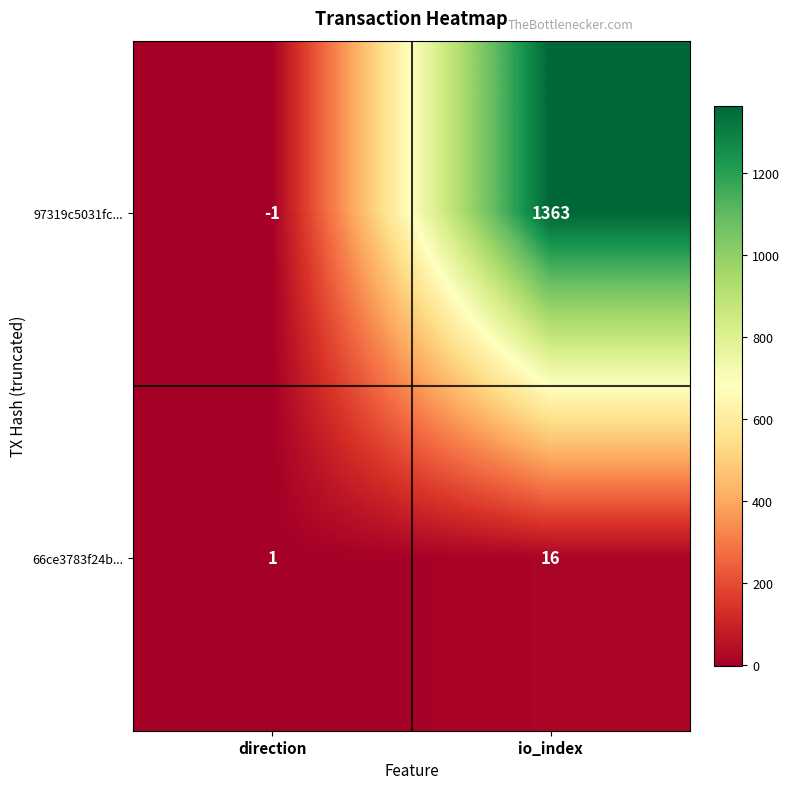

Is it true that 97319c5031fc... equals 2013 at io_index?

False